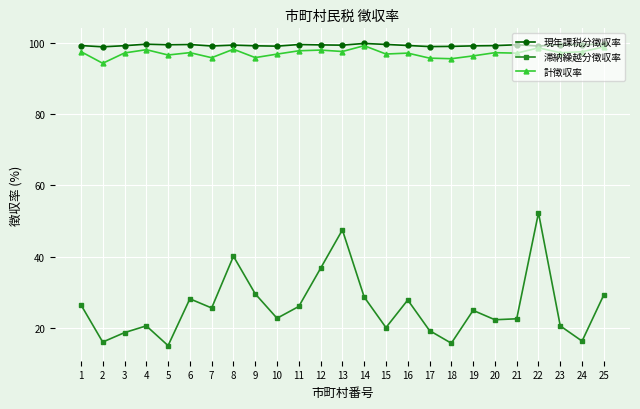

How many distinct data groups are displayed?

3